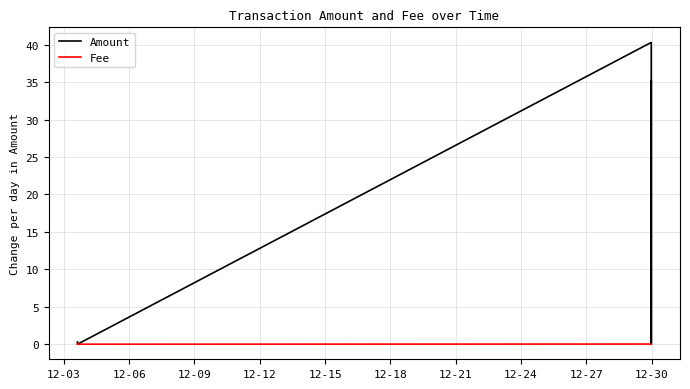

How many series are shown in this chart?

2